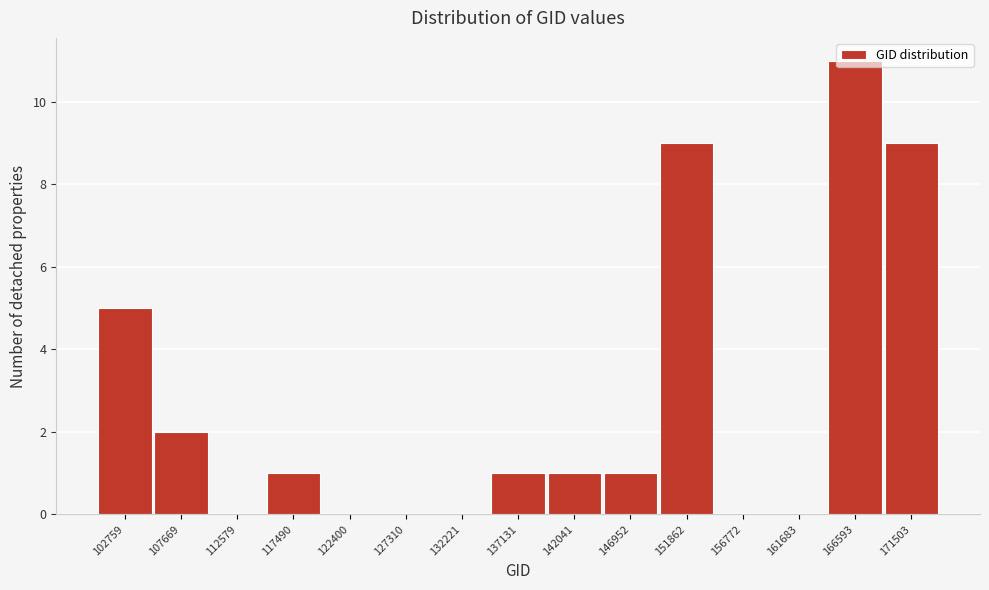

What is the sum of the values at 171503 and 102759?

14